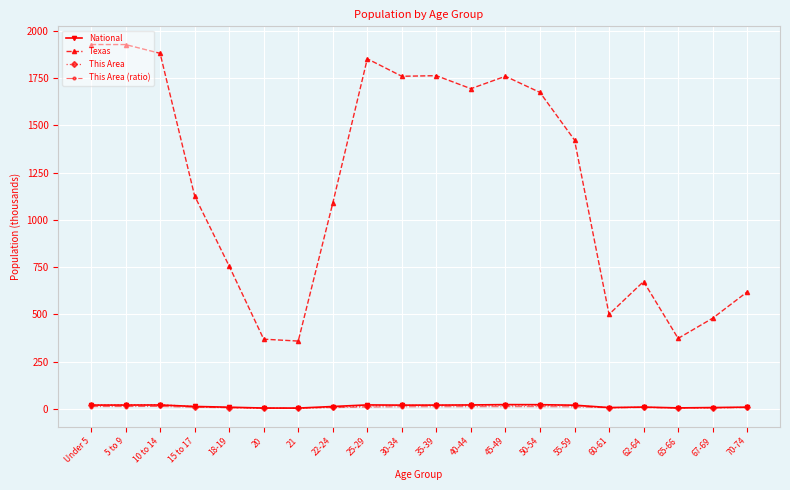

What is the difference between the highest and lowest values at 40-44?

1683.1